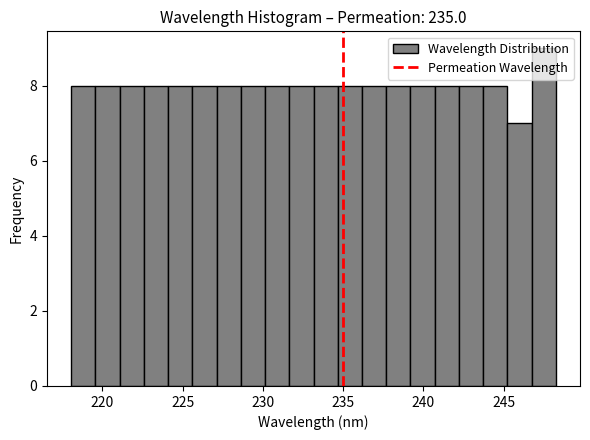

Around what value on the x-axis is the tallest bar? Give the approximate position of its centre, as read against the axis.

247.5